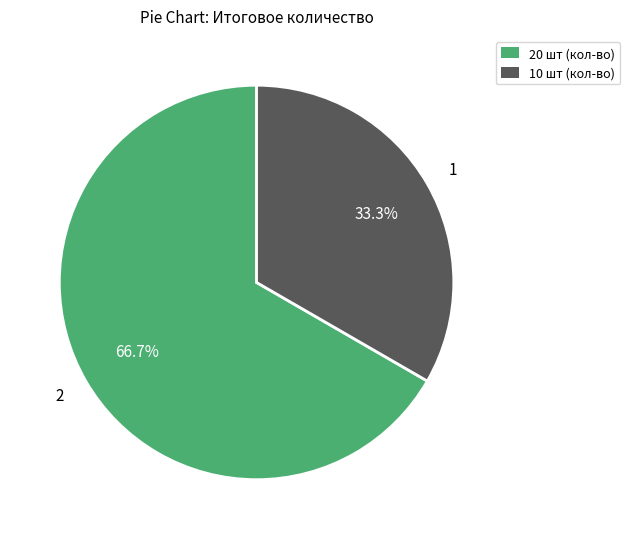

Is there a majority slice in this chart?

Yes